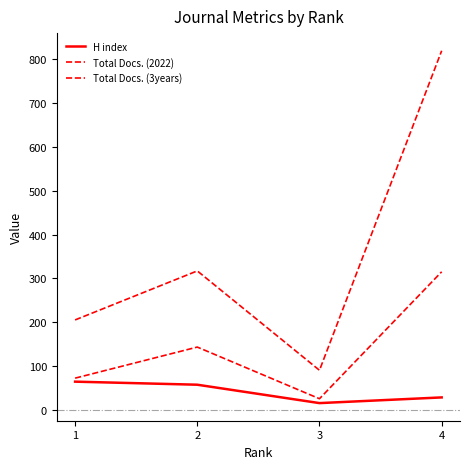

What is the difference between the highest and lowest values at 1?

141